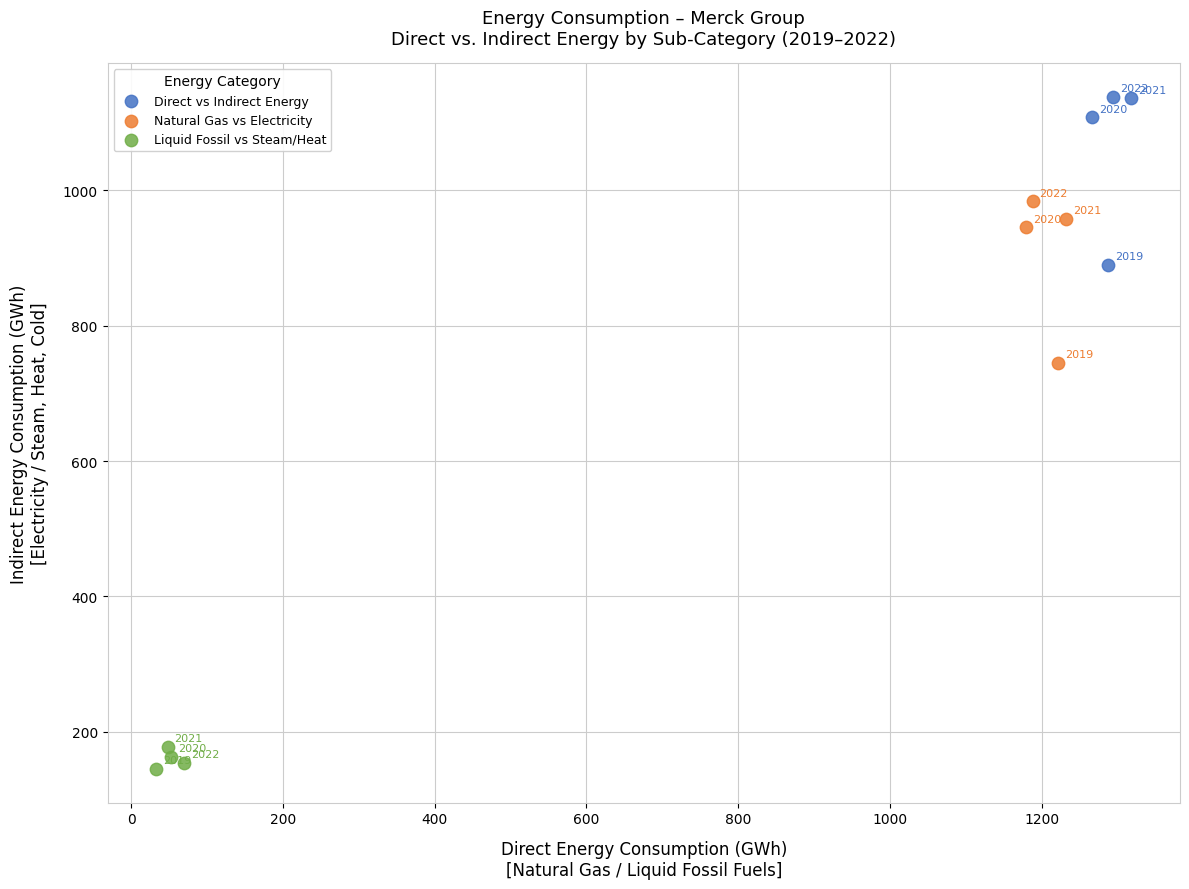

Which series reaches the minimum Y coordinate?

Liquid Fossil vs Steam/Heat